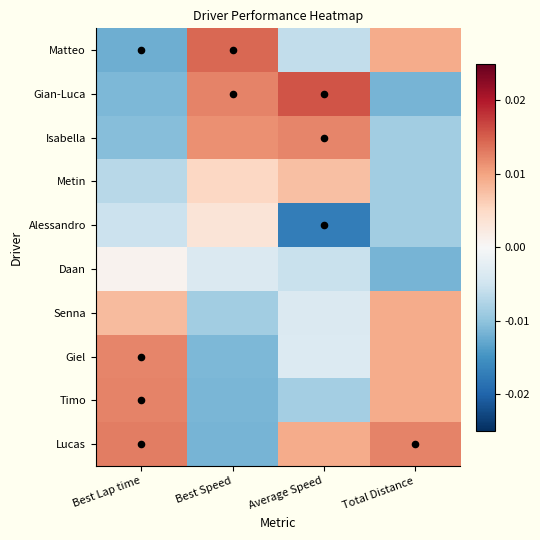

Which label corresponds to the smallest value in the chart?

Average Speed